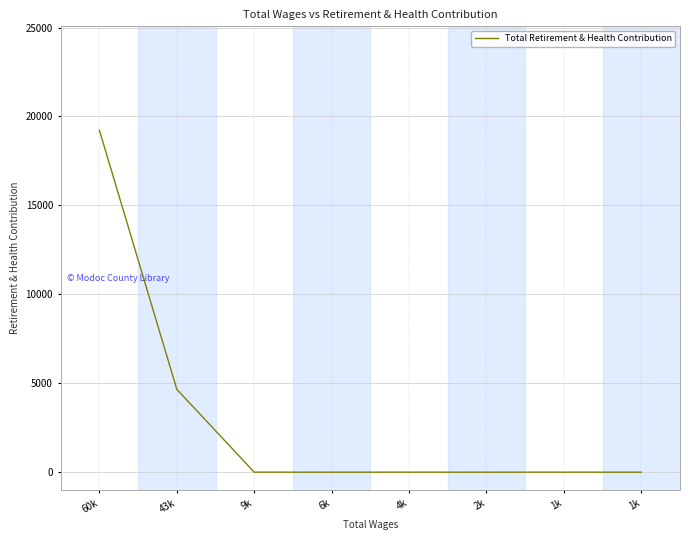

Is it true that the value at 43k is 4658?

True